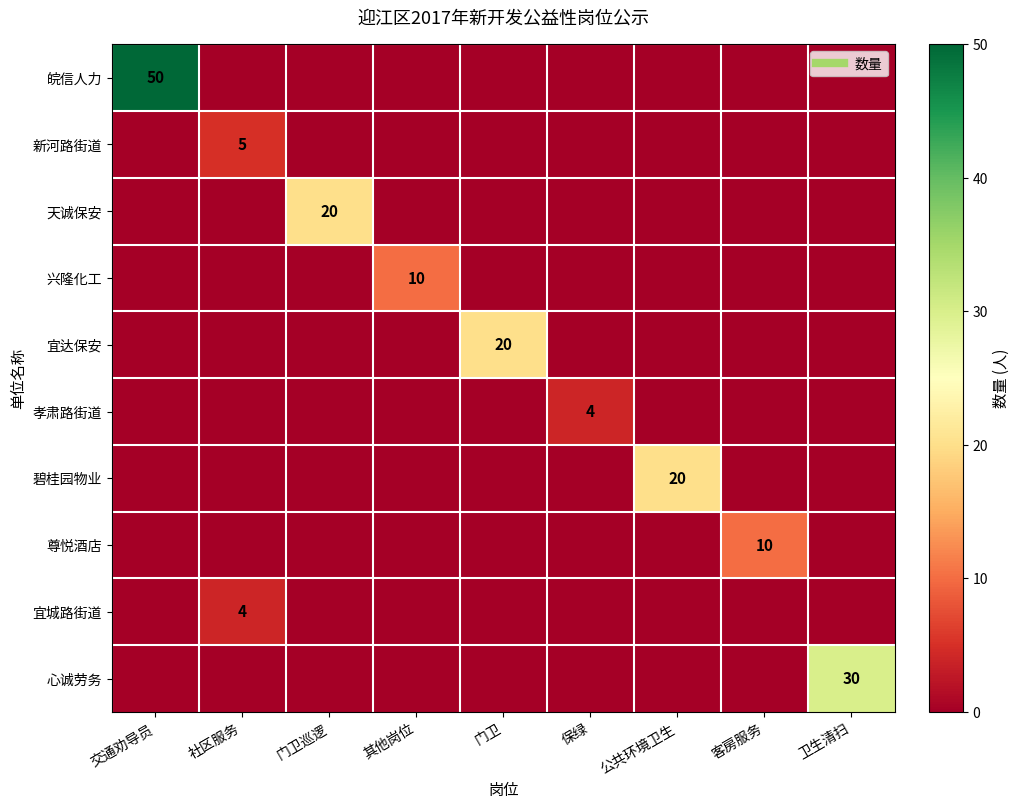

What is the difference between the highest and lowest values at 卫生清扫?

30